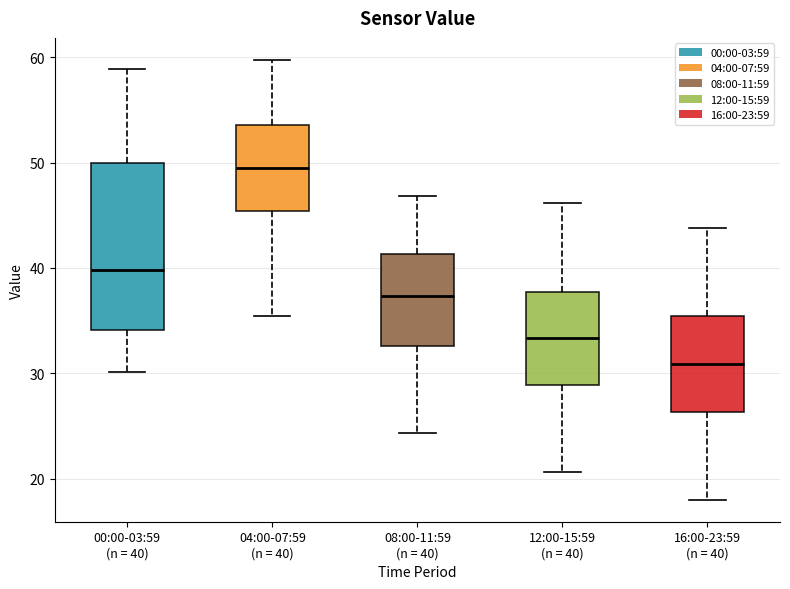

Where does the upper whisker of the box for 00:00-03:59 (n = 40) end on the y-axis? The values are not printed on the chart, so give them approximately, as read against the axis.

59